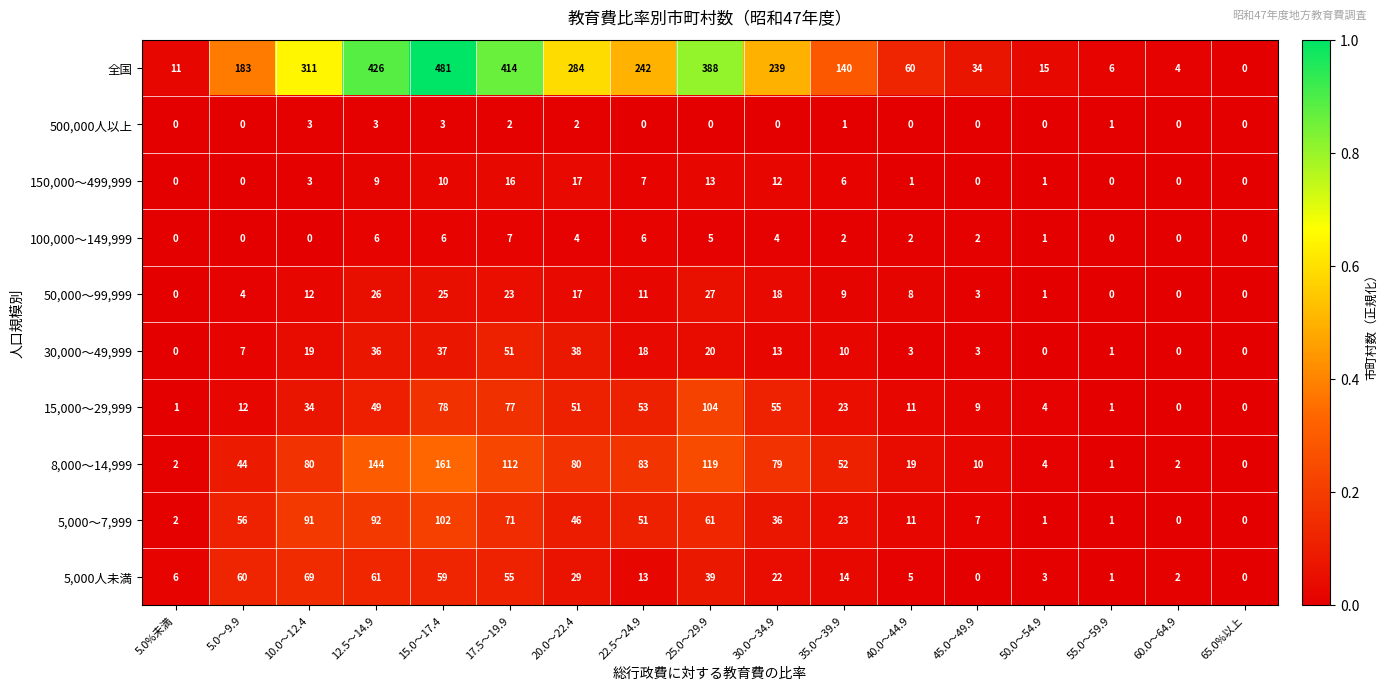

How many categories are shown in the chart?

17